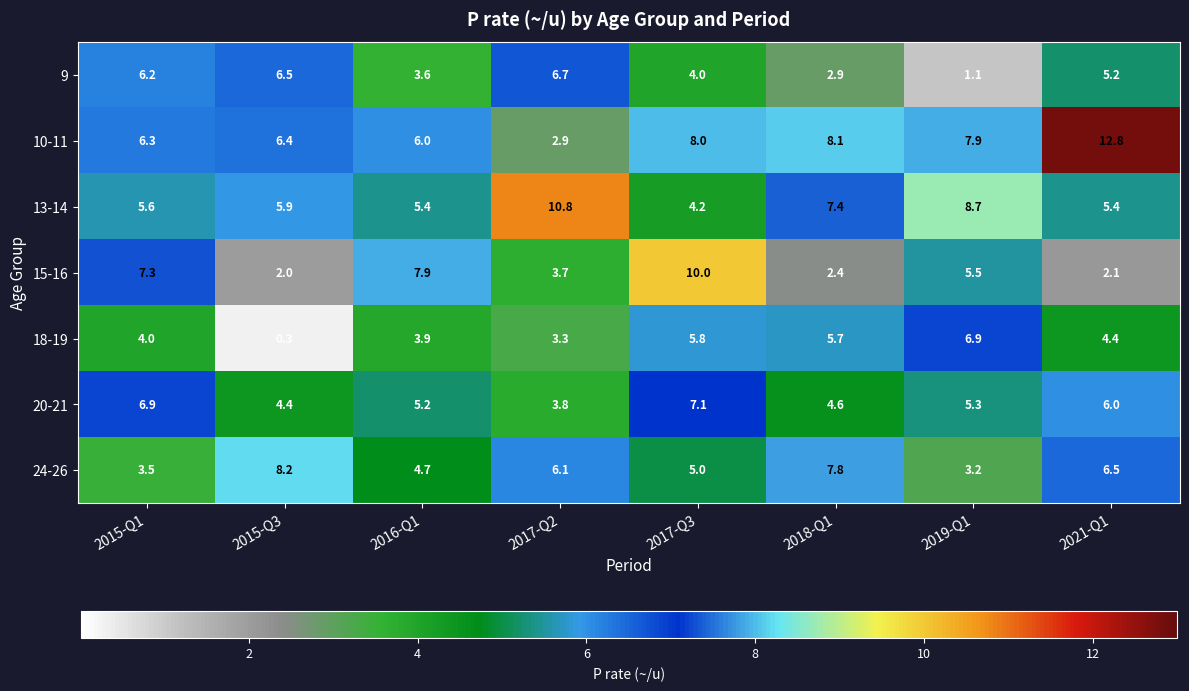

At 2015-Q3, list the series in order from largest to smallest.

24-26, 9, 10-11, 13-14, 20-21, 15-16, 18-19